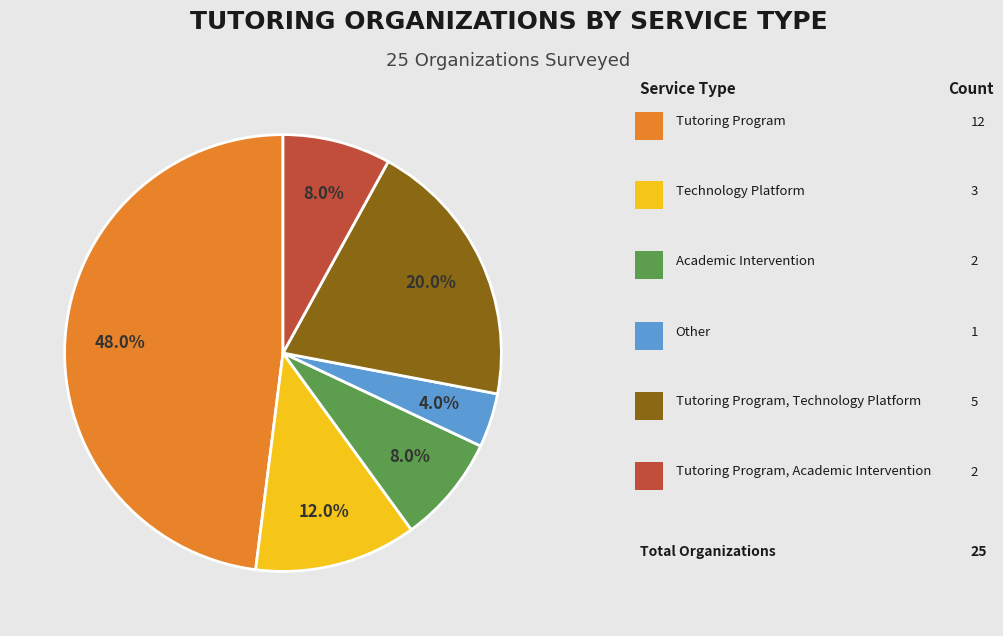

Is there a majority slice in this chart?

No